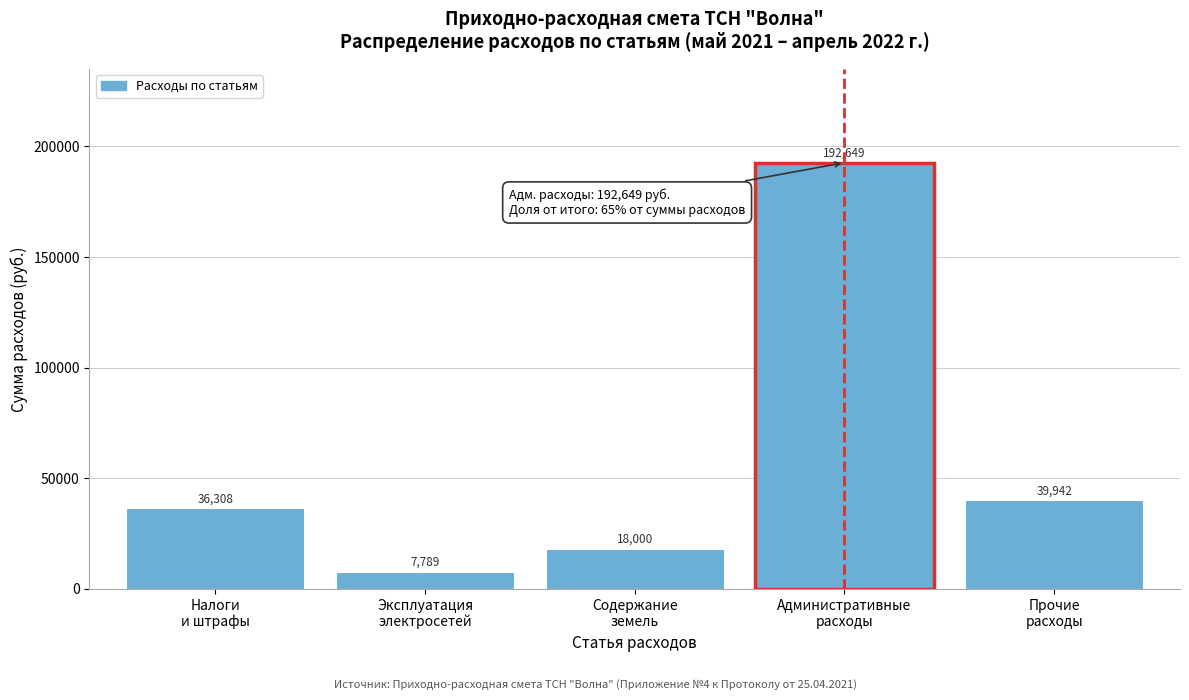

What is the average value?

58937.6